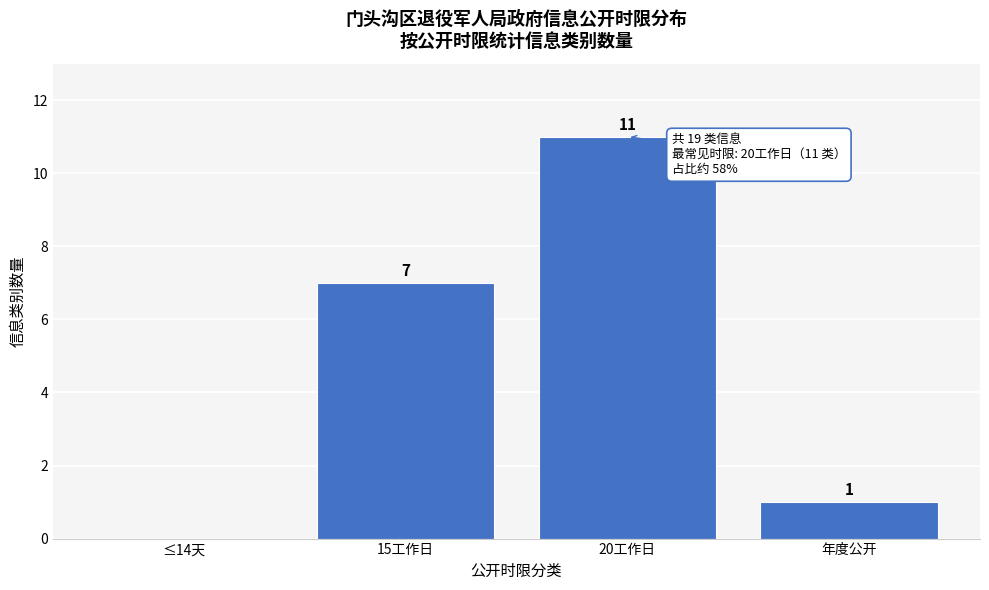

Reading right to left, list all the values displayed in this chart.

年度公开=1	20工作日=11	15工作日=7	≤14天=0